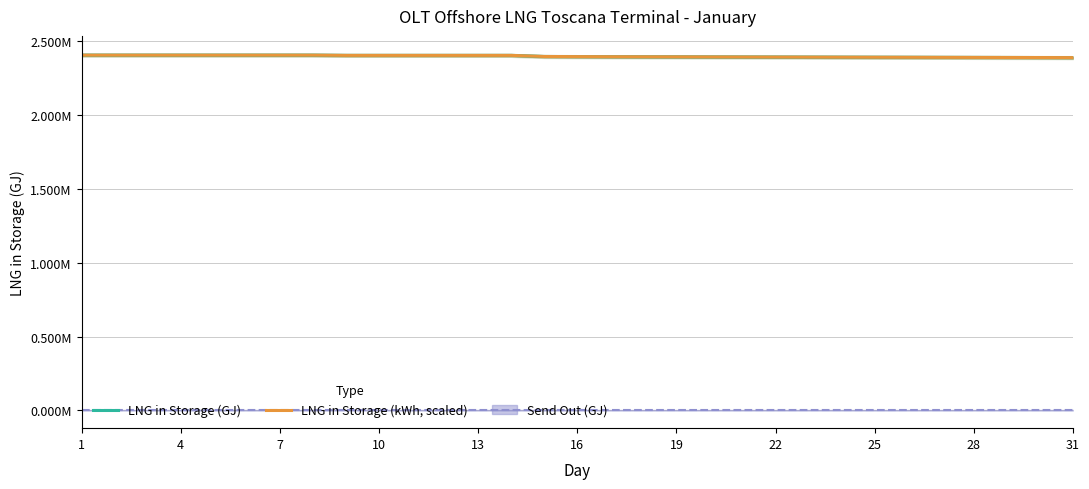

What is the value of the LNG in Storage (kWh, scaled) point at the 13th from the left?

2405851.4